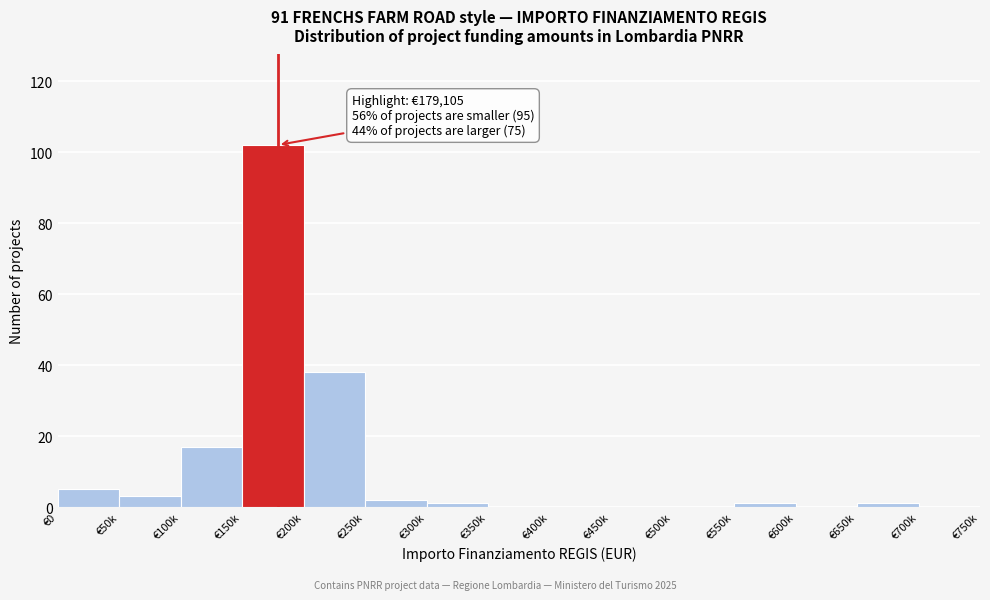

Reading left to right, transcribe all the data shown in this chart.

€0=5	€50k=3	€100k=17	€150k=102	€200k=38	€250k=2	€300k=1	€350k=0	€400k=0	€450k=0	€500k=0	€550k=1	€600k=0	€650k=1	€700k=0